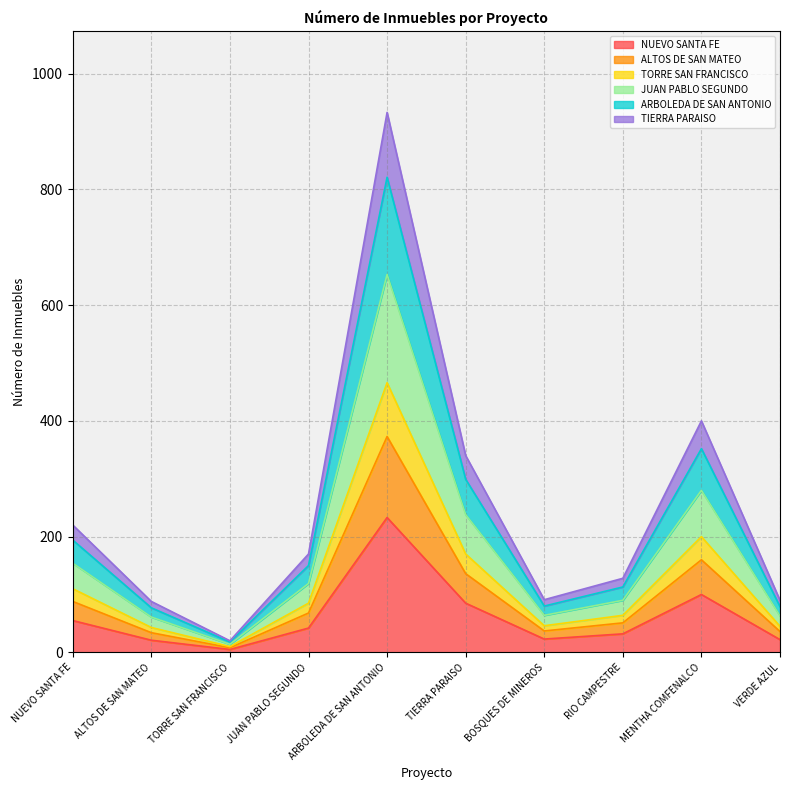

At how many categories does at least one series exceed 738?

1